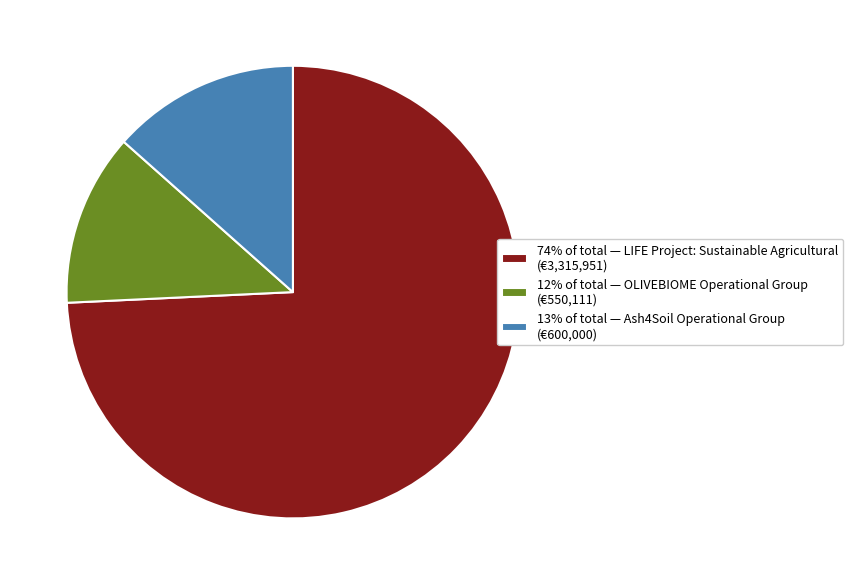

What is the smallest slice in the pie chart?

12% of total — OLIVEBIOME Operational Group (€550,111)